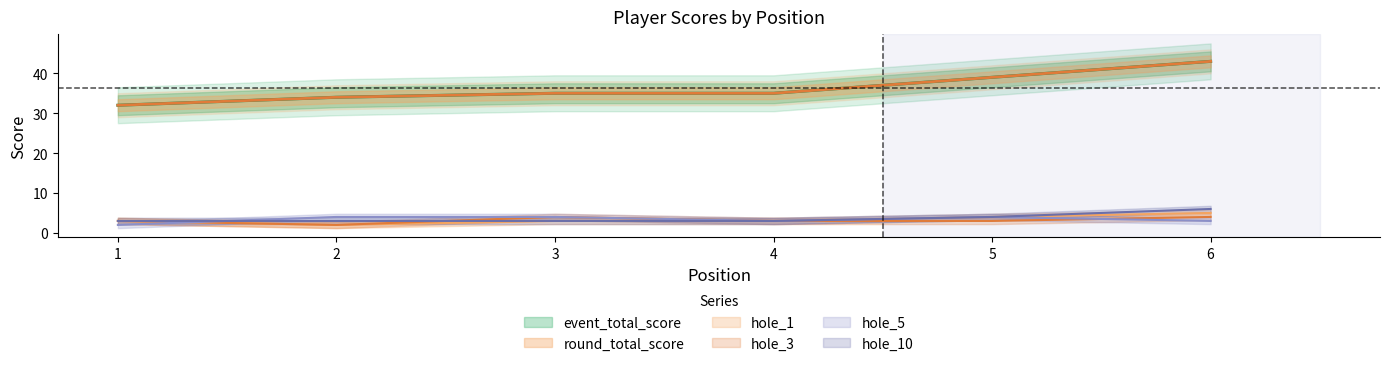

Which series has the largest total across all categories?

event_total_score